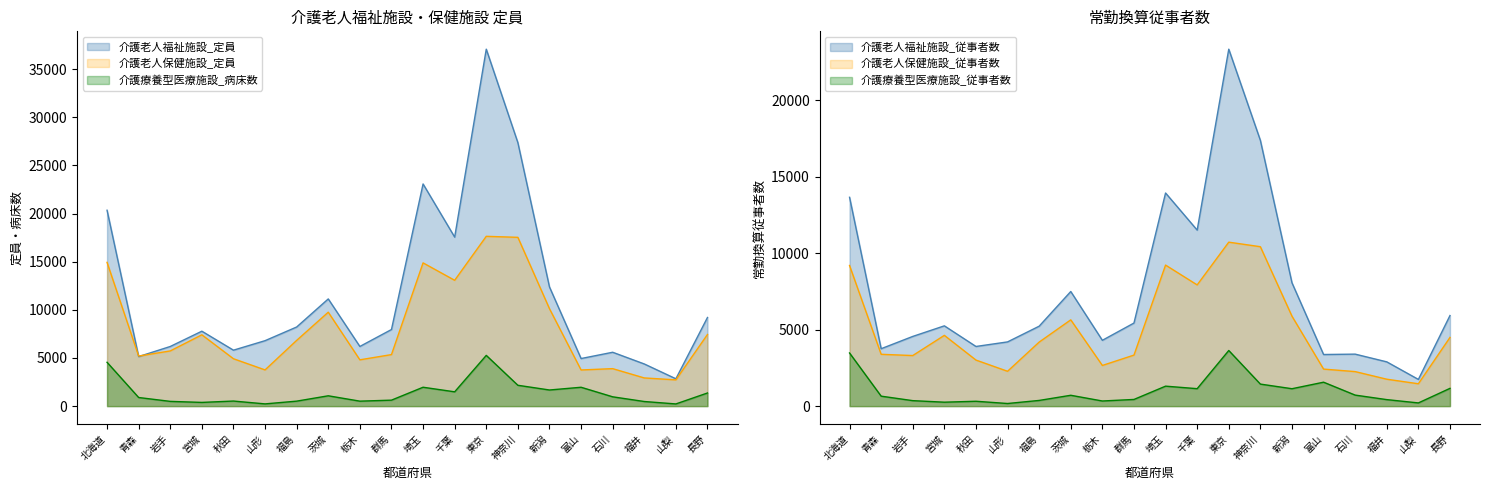

Which category has the lowest value in the 介護療養型医療施設_従事者数 series?

山形